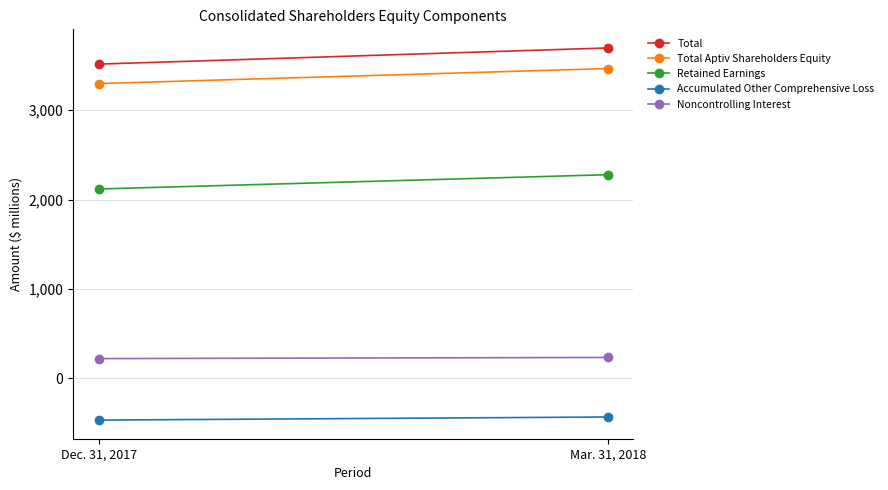

The value of Total Aptiv Shareholders Equity at Mar. 31, 2018 is 3467. True or false?

True